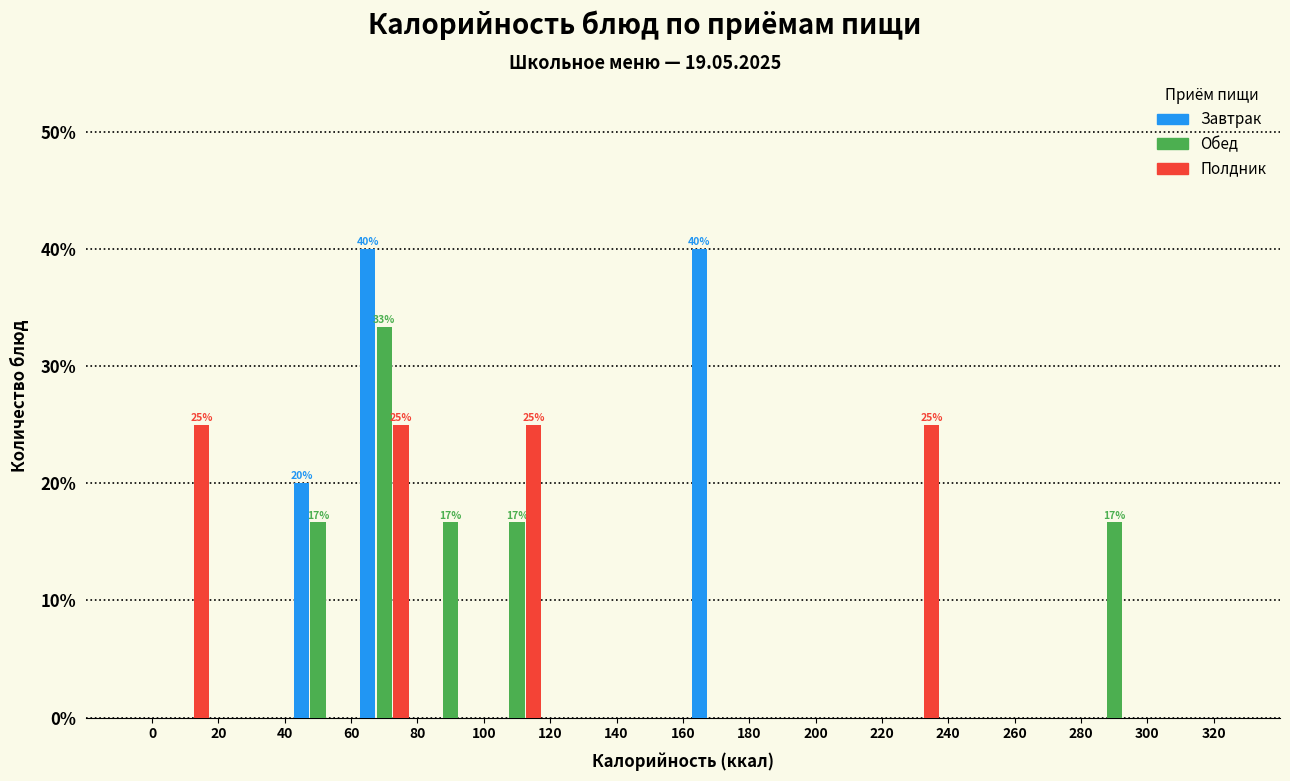

In the Обед series, which range on the x-axis has the tallest bar?

60 to 80